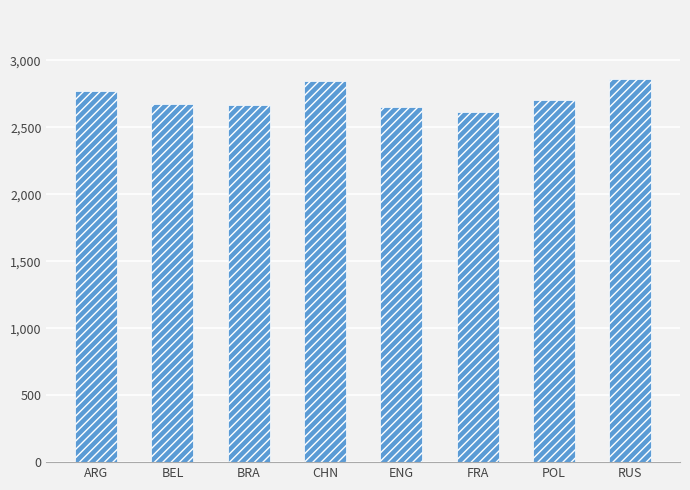

What is the value of the 6th bar from the left?

2614